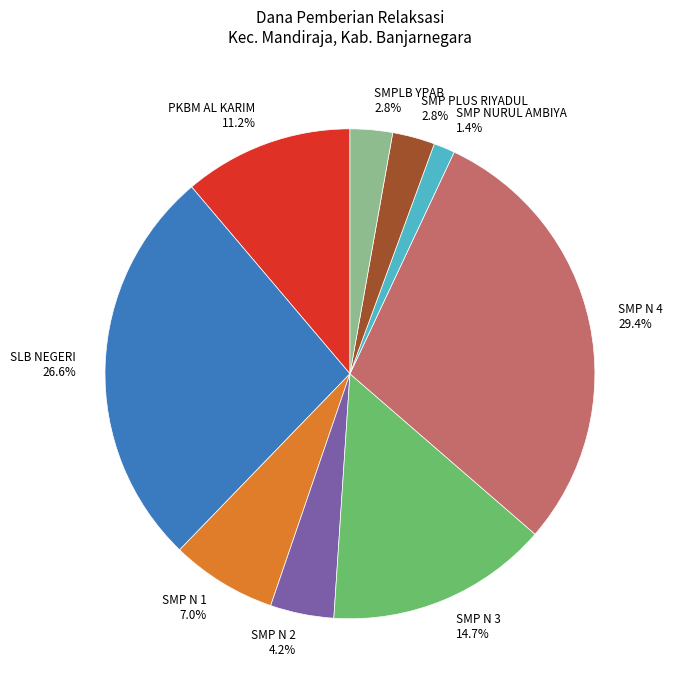

Count the number of slices in the pie.

9